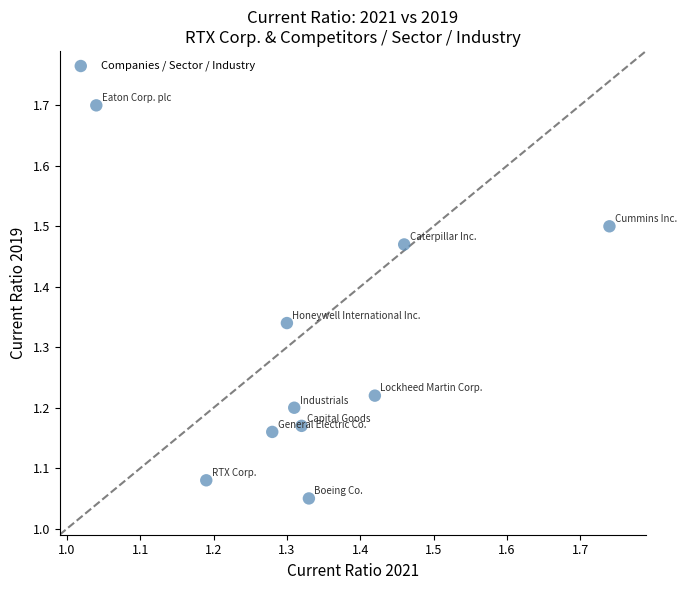

What is the range of X values (max minus min)?

0.7